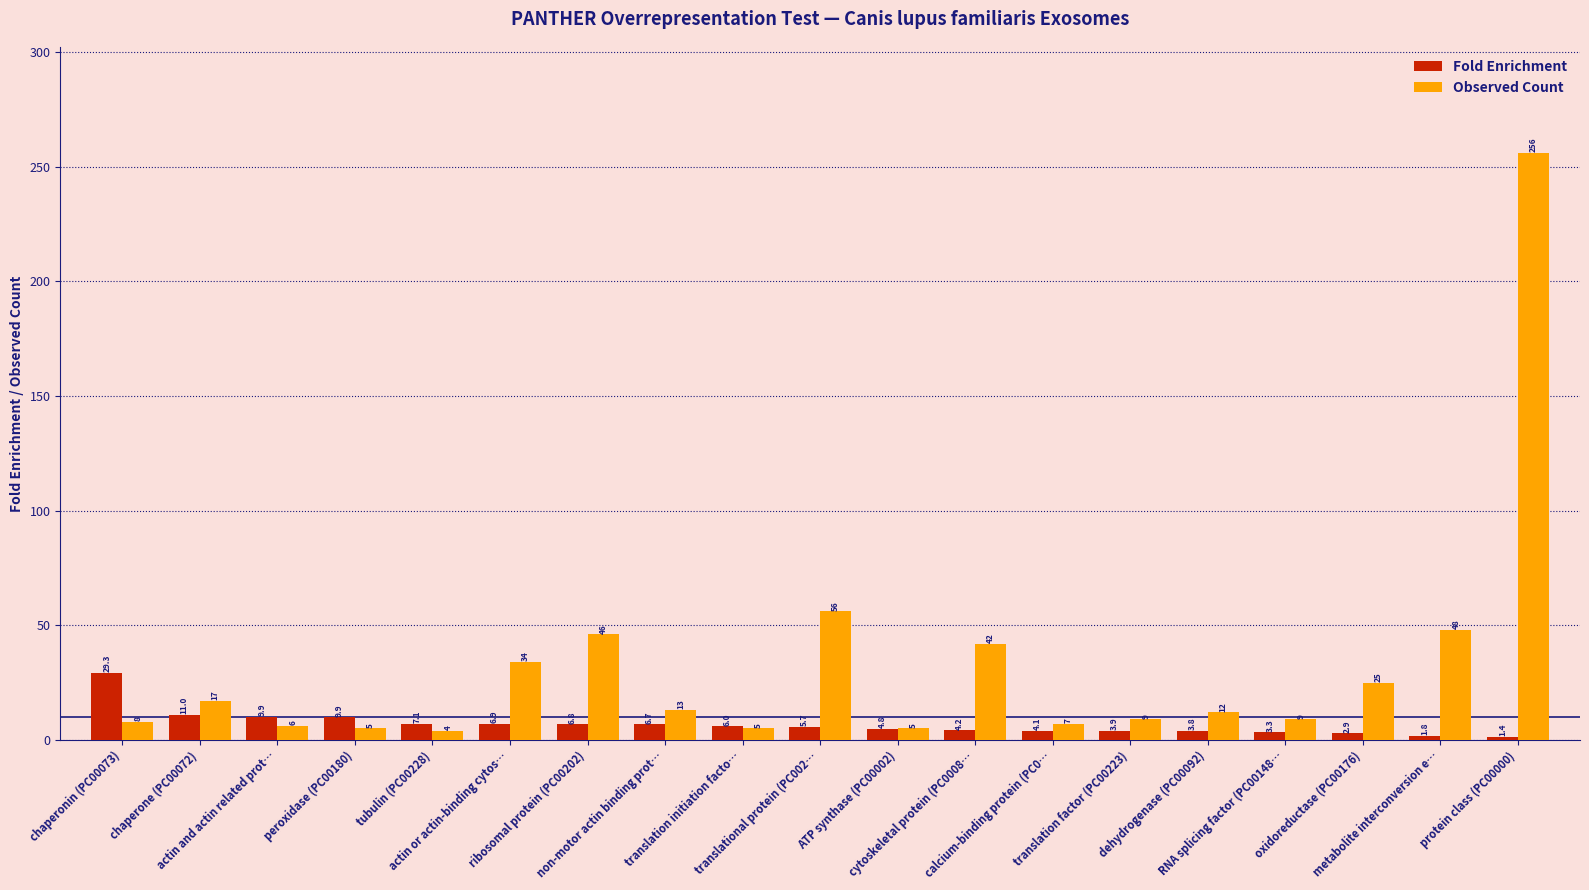

Rank the series at cytoskeletal protein (PC0008… from highest to lowest value.

Observed Count, Fold Enrichment